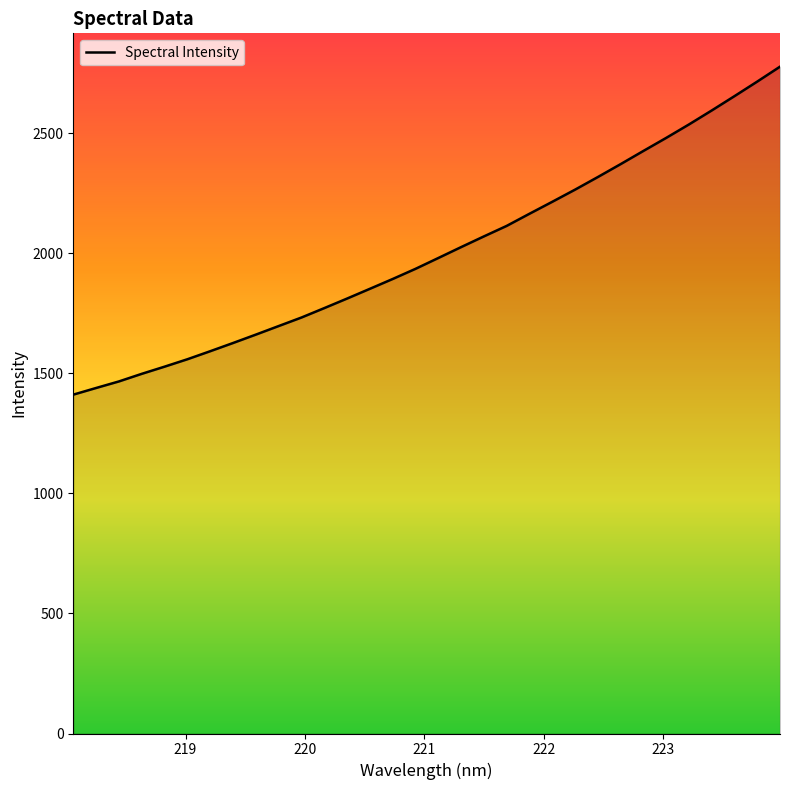

What is the smallest value displayed?

1411.7